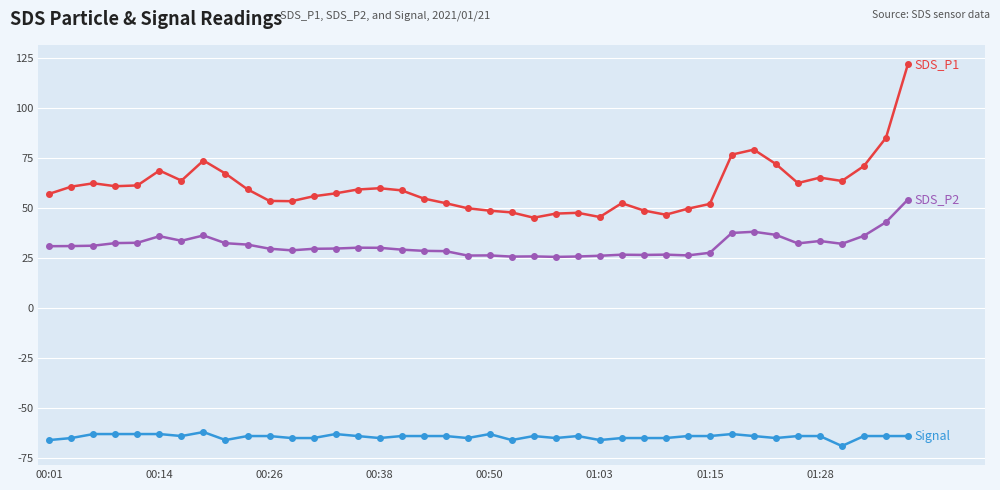

What is the greatest value displayed?

122.0